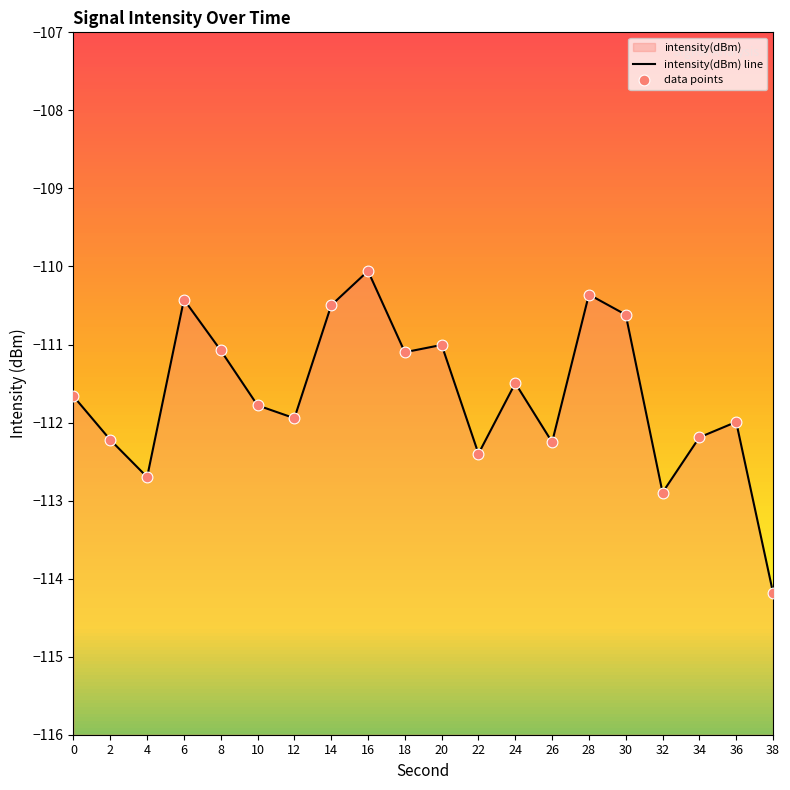

Which series reaches the maximum Y coordinate?

intensity(dBm) line